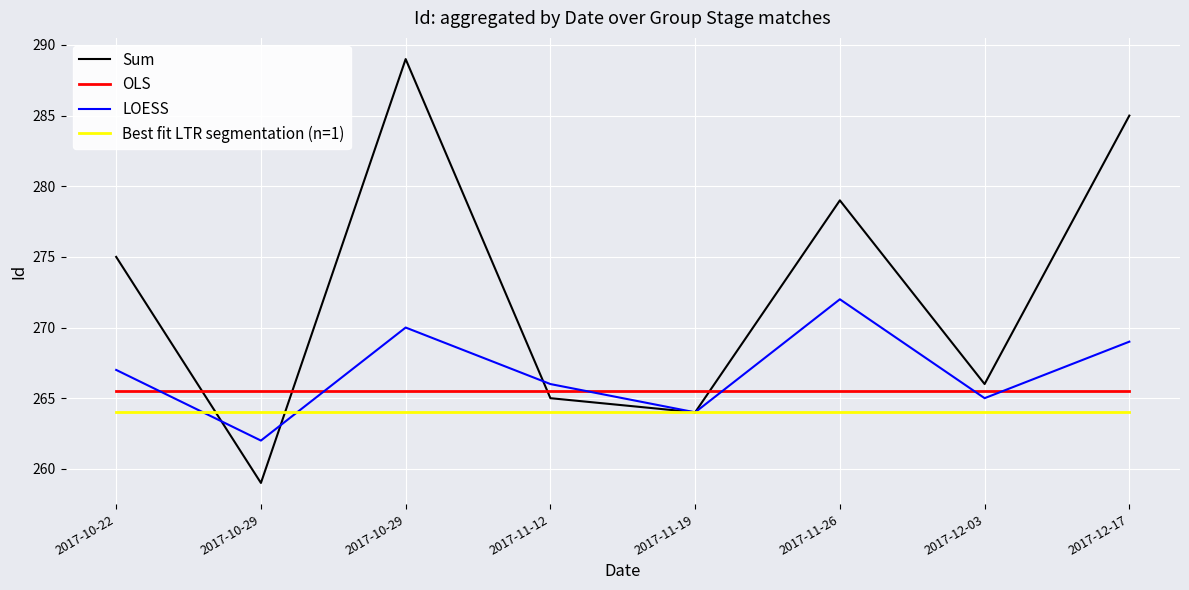

List the labels in order of OLS value, smallest first.

2017-10-22, 2017-10-29, 2017-10-29, 2017-11-12, 2017-11-19, 2017-11-26, 2017-12-03, 2017-12-17